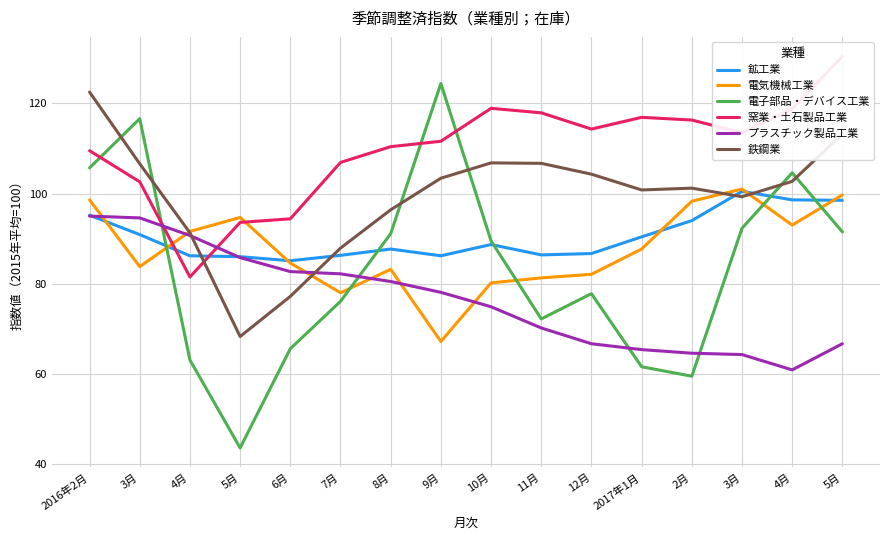

How many interior local peaks does the 鉱工業 series have?

3